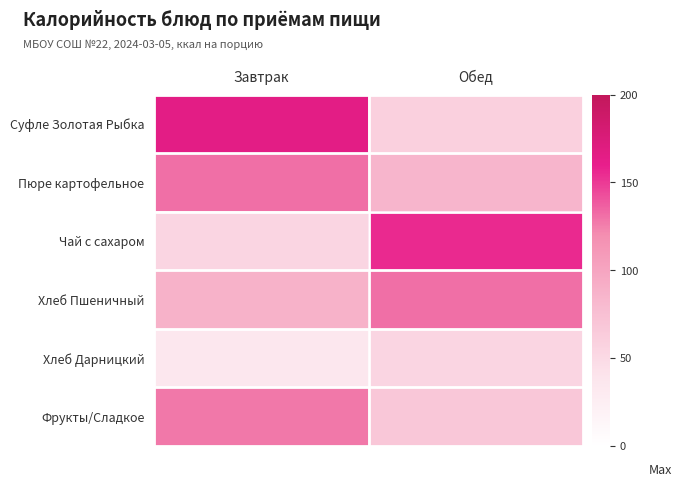

Which series has the largest total across all categories?

Суфле Золотая Рыбка